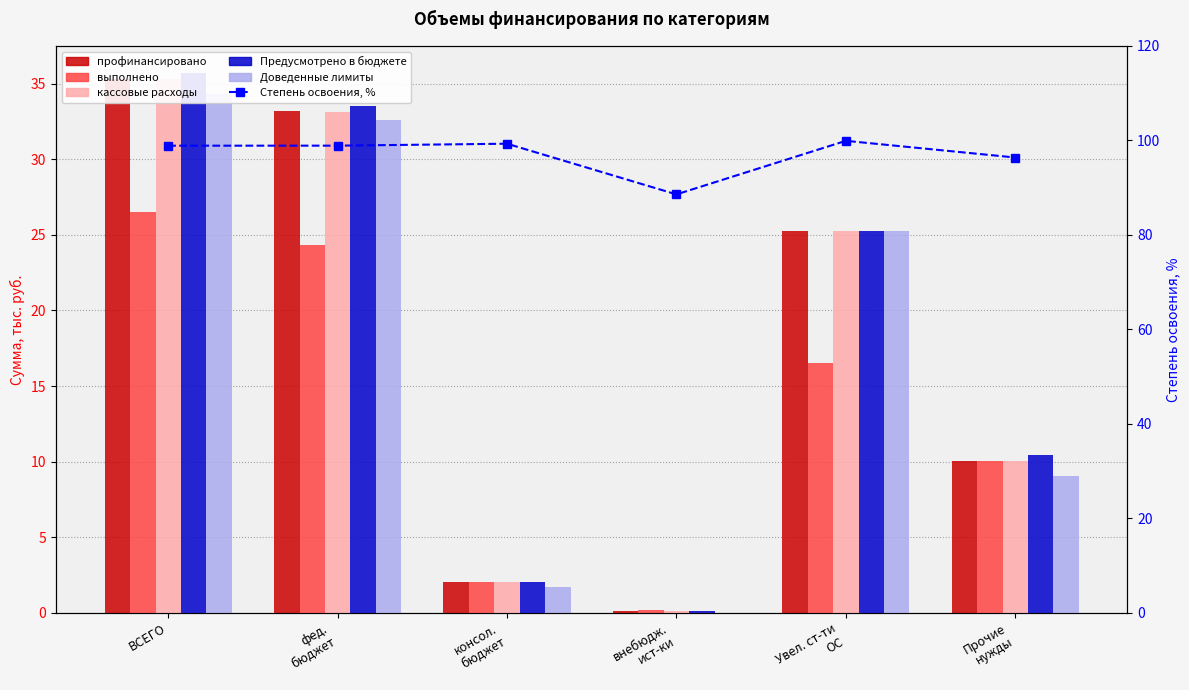

What is the value of the Доведенные лимиты bar at the 6th from the left?

9.0